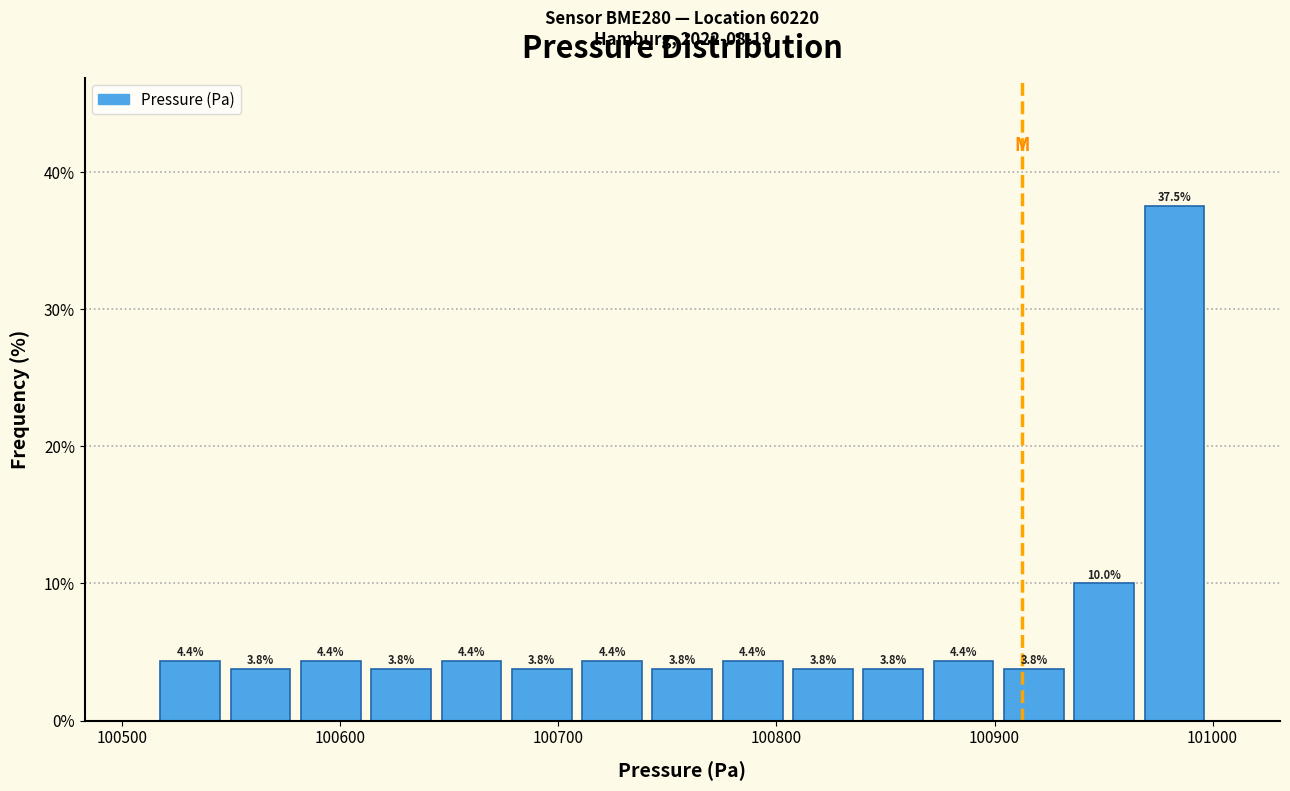

Read against the x-axis, roughly where is the centre of the tallest bar?

100980